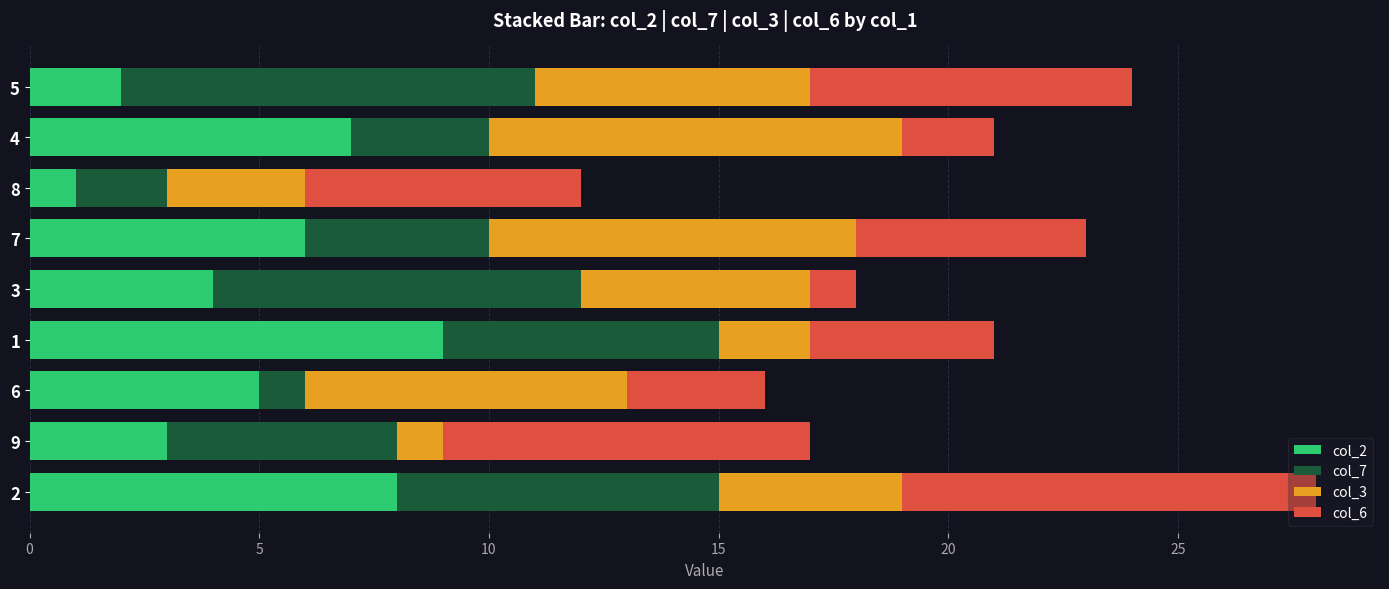

List the labels in order of col_2 value, smallest first.

8, 5, 9, 3, 6, 7, 4, 2, 1